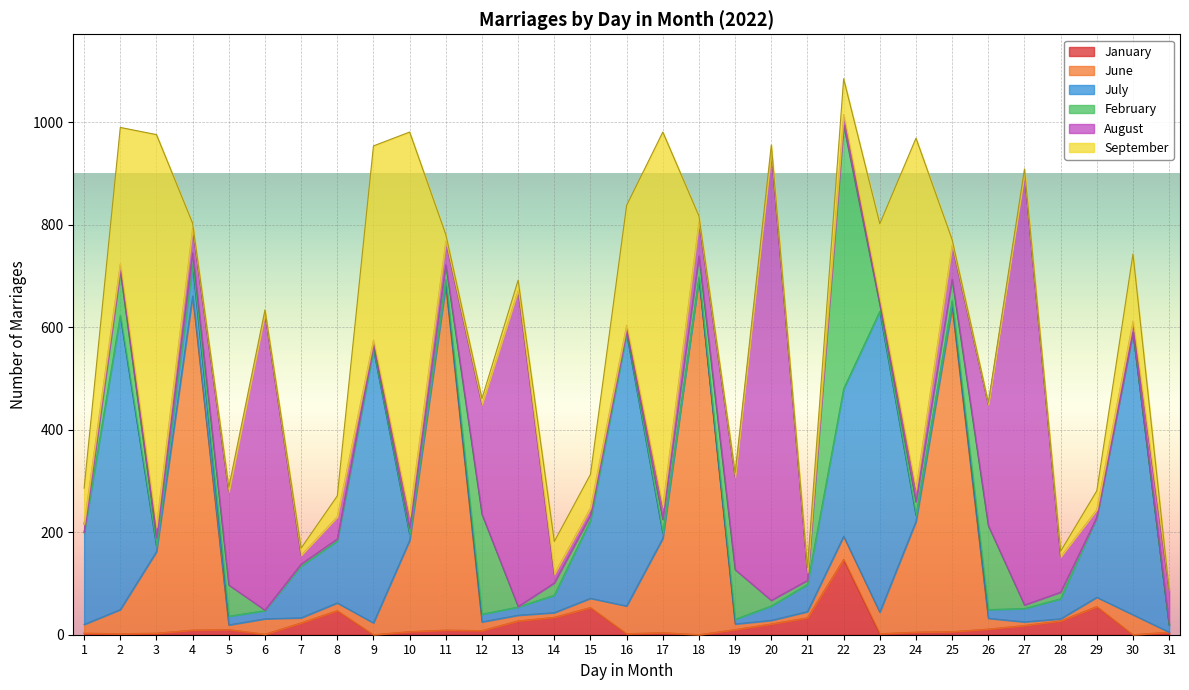

True or false: June and July cross at least once.

True